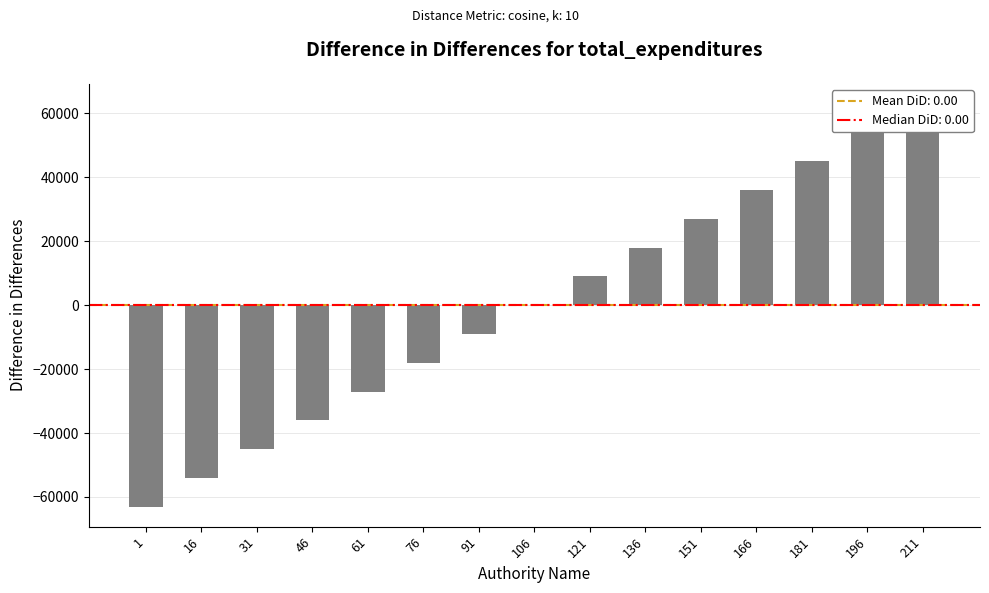

The value at 1 is -96153. True or false?

False